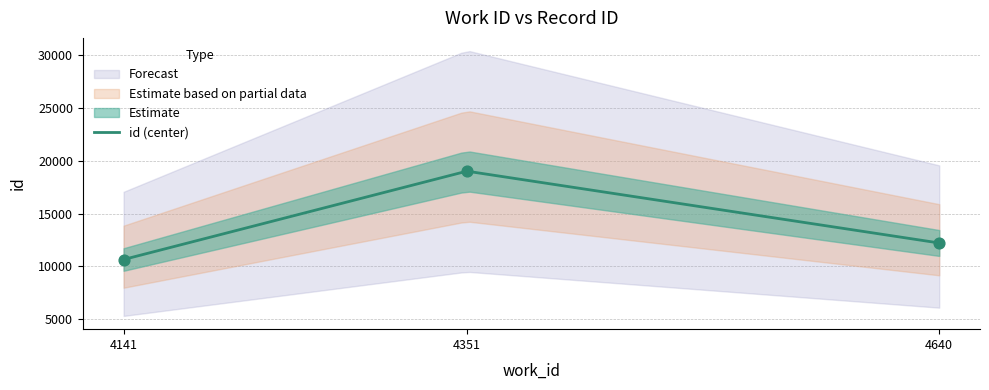

What is the change in value from 4640 to 4351?

+6784